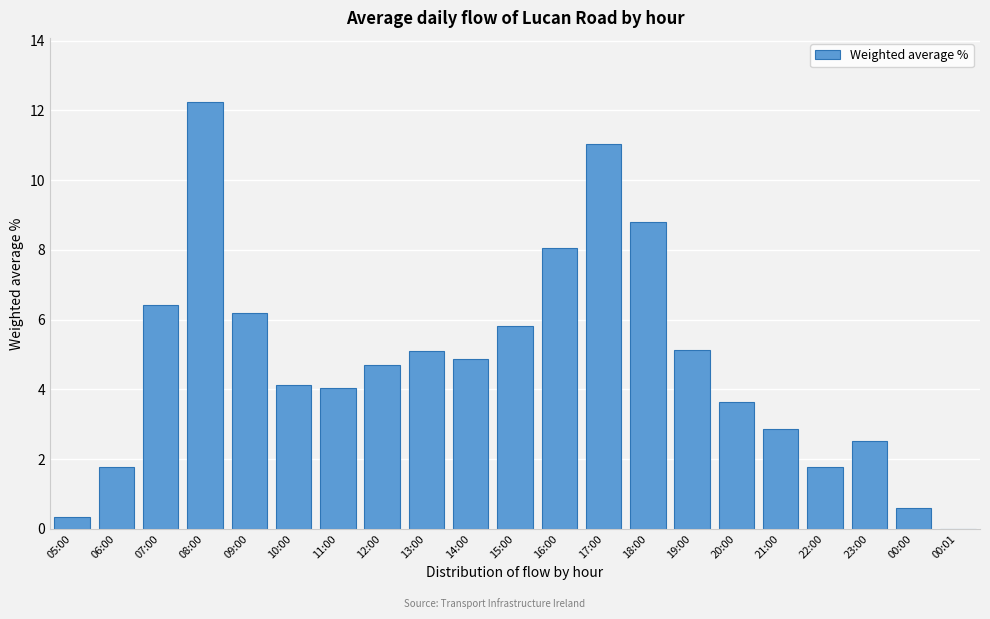

What is the sum of all values?

100.0